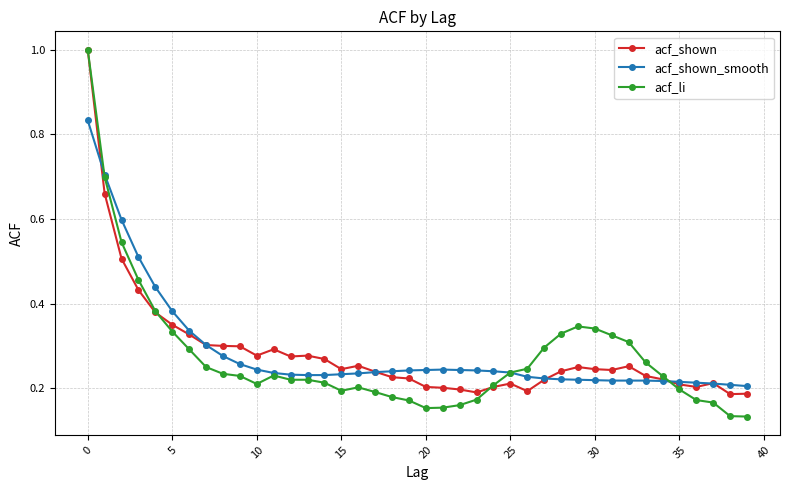

What is the difference between the maximum and minimum values in the acf_shown_smooth series?

0.6